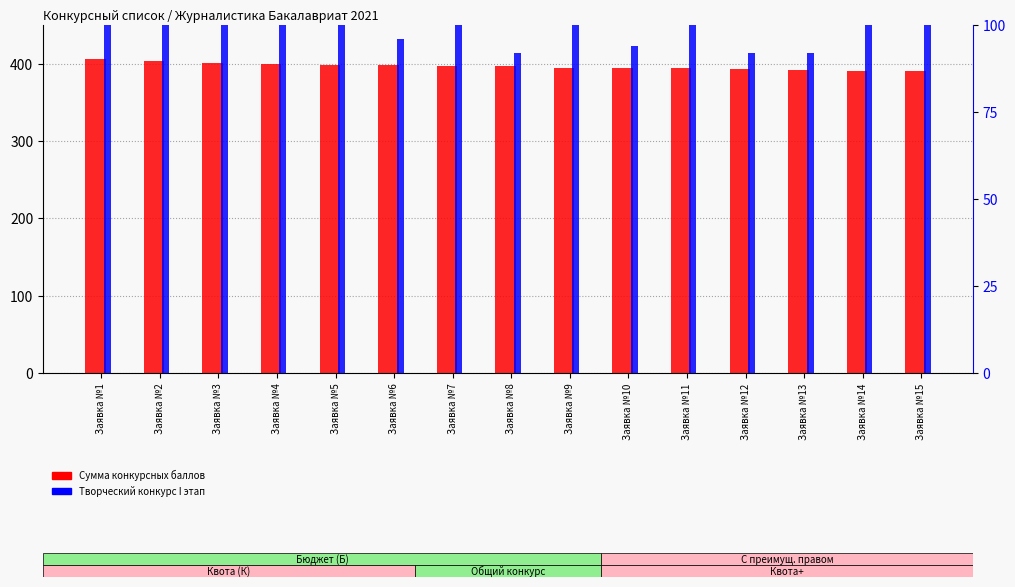

Reading left to right, list all the values displayed in this chart.

Сумма конкурсных баллов: Заявка №1=406	Заявка №2=403	Заявка №3=401	Заявка №4=399	Заявка №5=398	Заявка №6=398	Заявка №7=397	Заявка №8=397	Заявка №9=395	Заявка №10=395	Заявка №11=394	Заявка №12=393	Заявка №13=392	Заявка №14=391	Заявка №15=390
Творческий конкурс I этап: Заявка №1=100	Заявка №2=100	Заявка №3=100	Заявка №4=100	Заявка №5=100	Заявка №6=96	Заявка №7=100	Заявка №8=92	Заявка №9=100	Заявка №10=94	Заявка №11=100	Заявка №12=92	Заявка №13=92	Заявка №14=100	Заявка №15=100